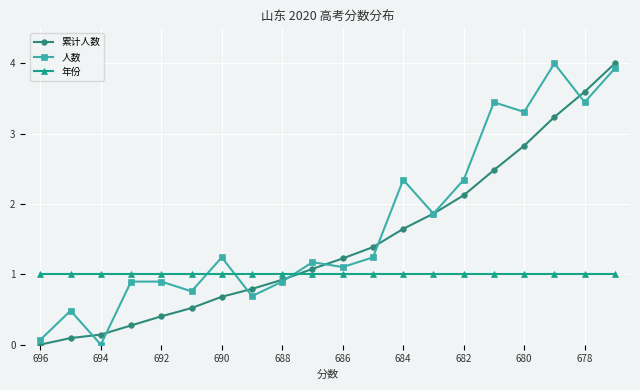

Does the chart display data point markers on the line(s)?

Yes